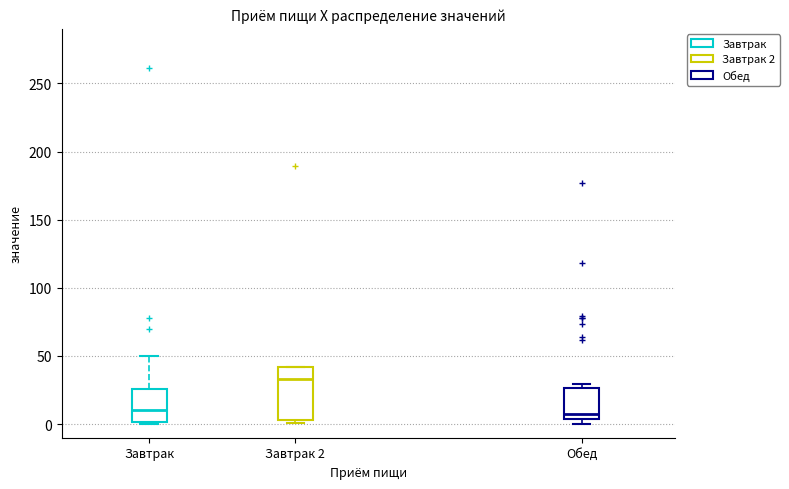

Which box's median line is the highest?

Завтрак 2